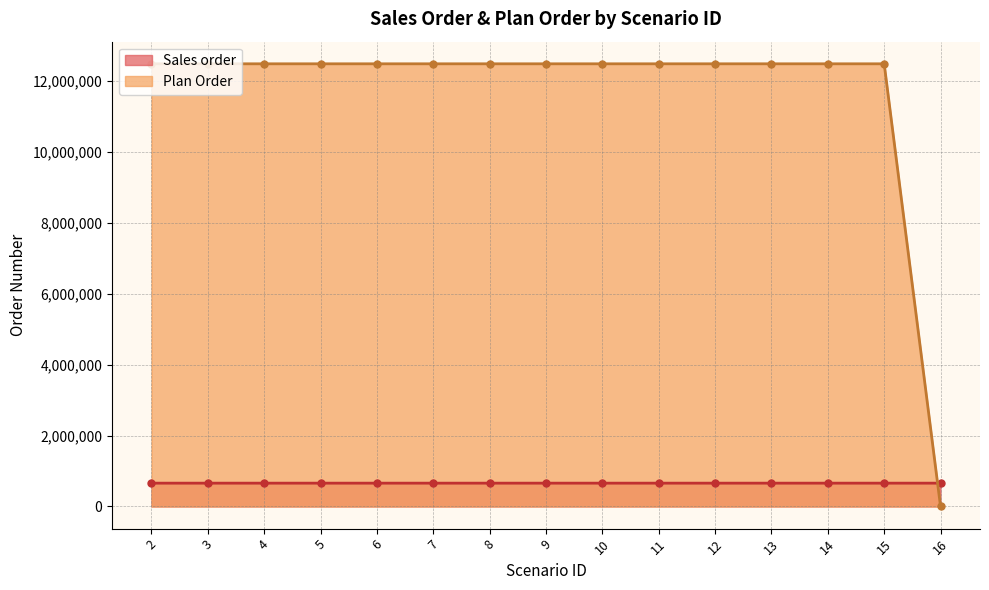

What is the approximate value of Sales order at 8?

658528